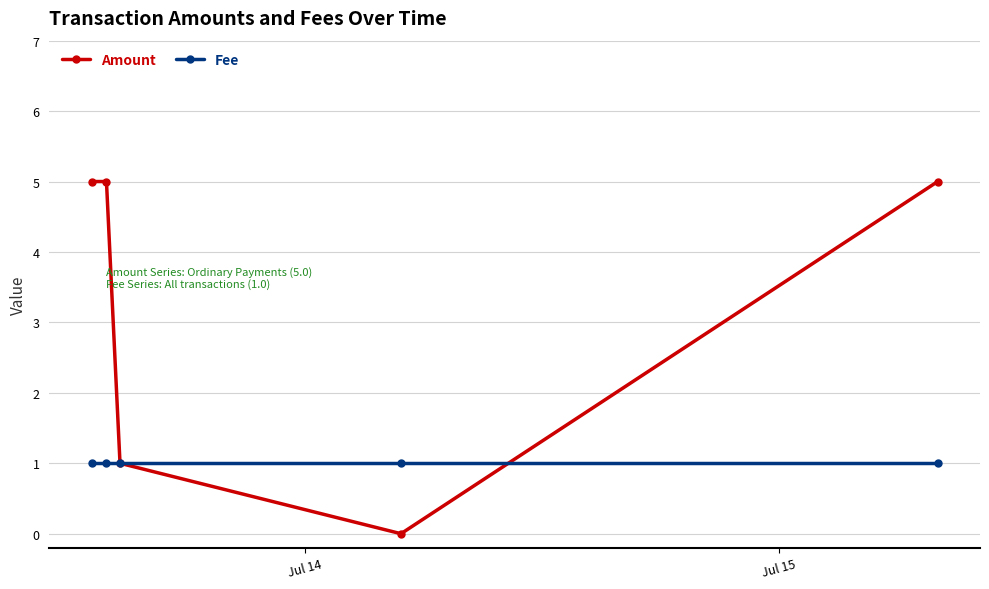

How many lines are shown in the chart?

2